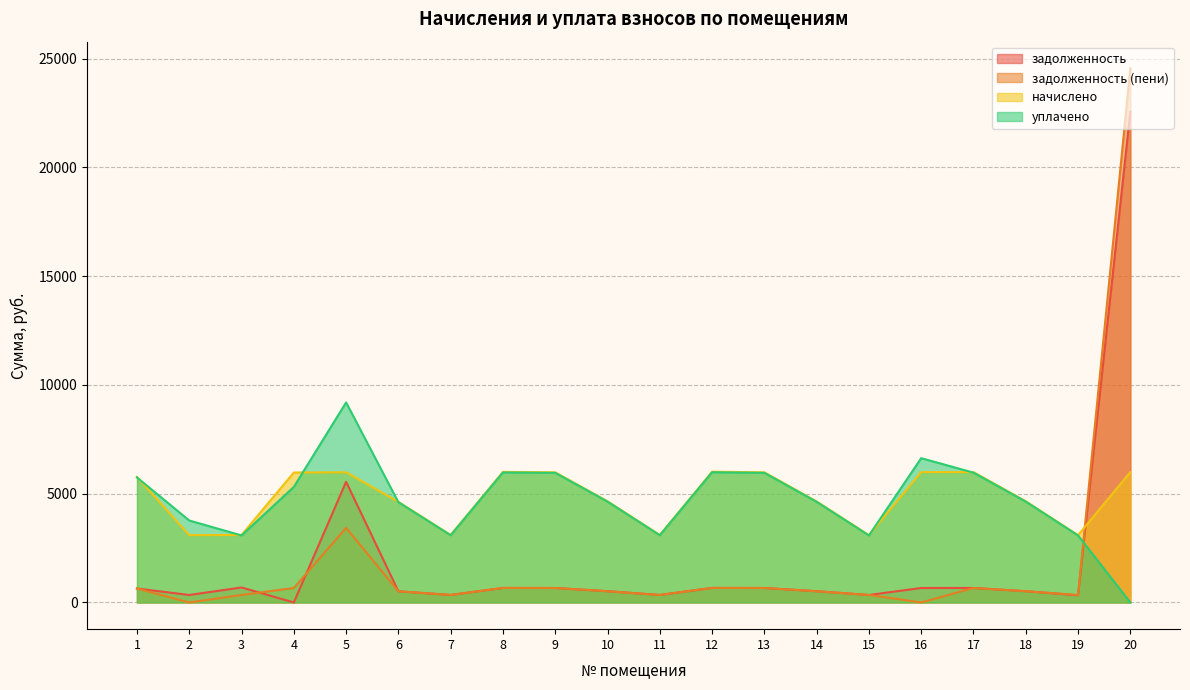

Between 5 and 14, which series saw the biggest shift?

задолженность